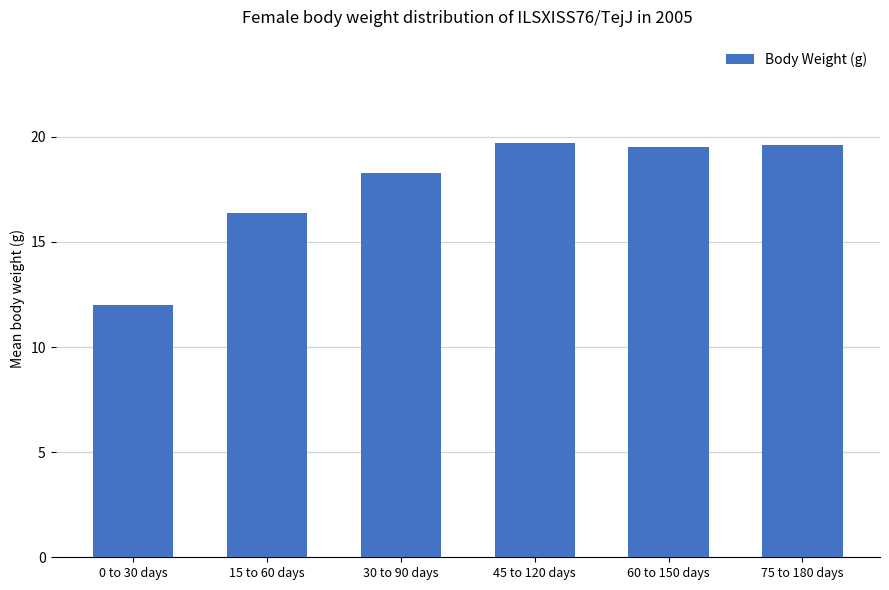

Approximately how many times larger is the value at 0 to 30 days compared to 45 to 120 days?

0.6